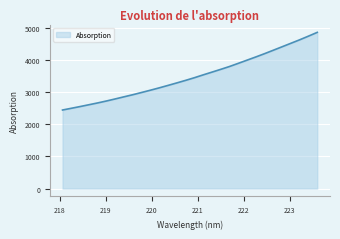

Does the chart have visible grid lines?

Yes